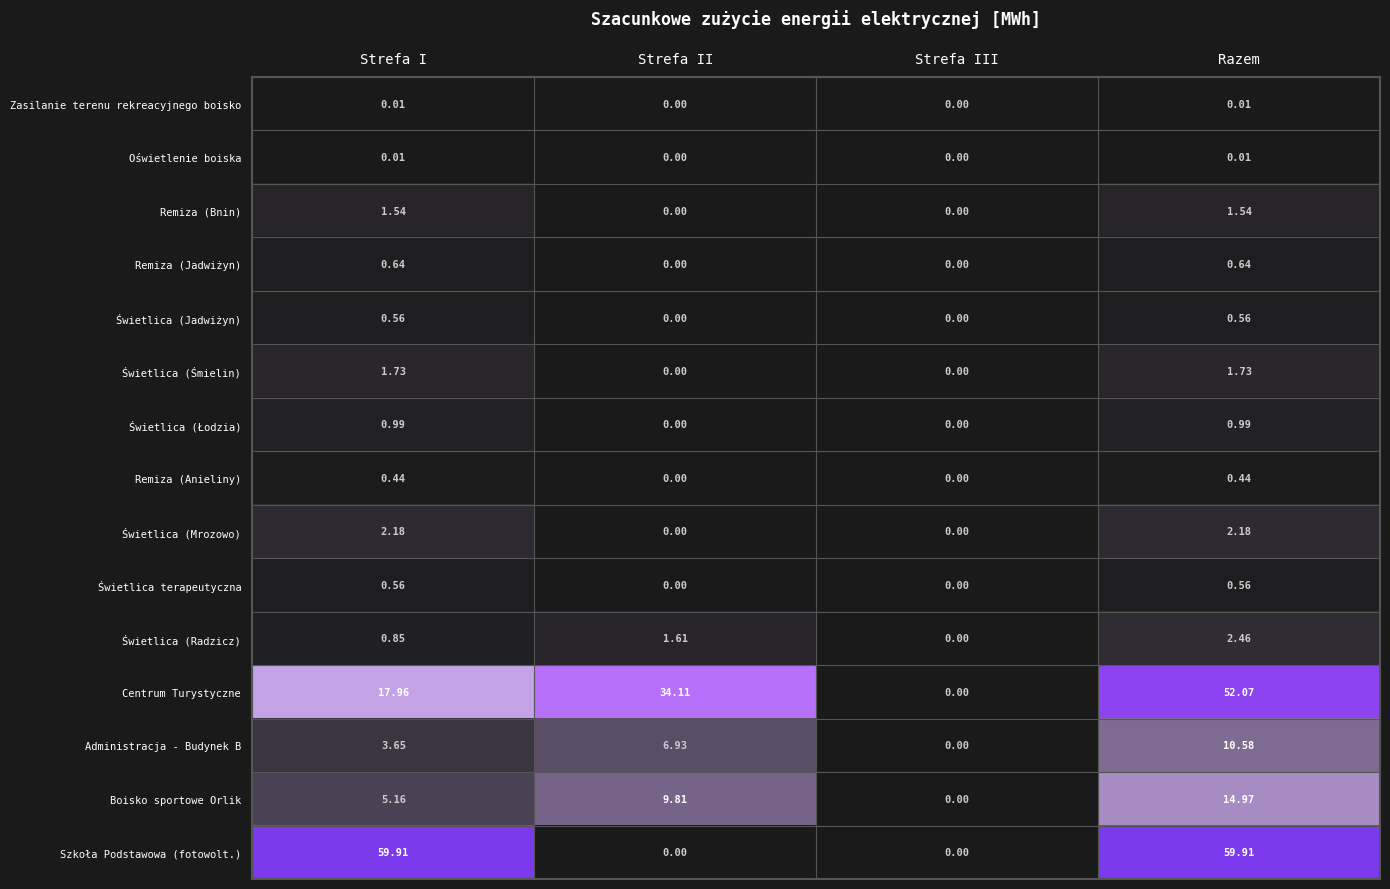

Where does the Świetlica (Śmielin) series first go above 1?

Strefa I